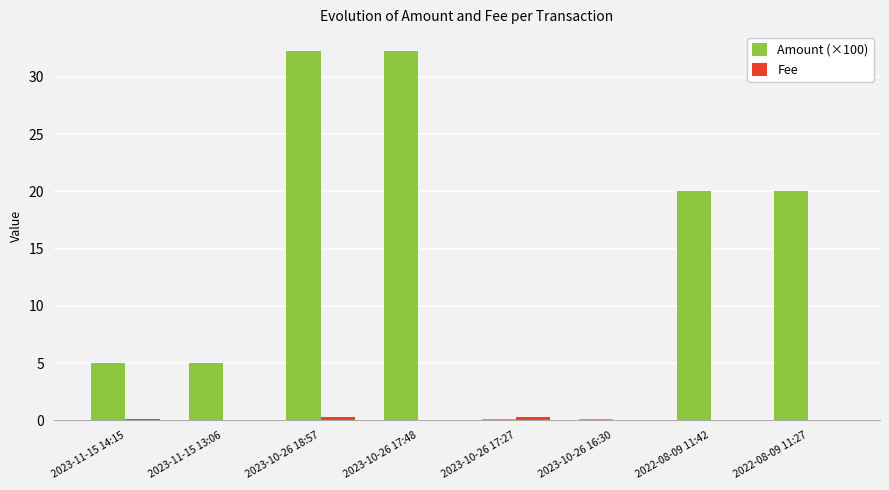

Which series has the largest total across all categories?

Amount (×100)